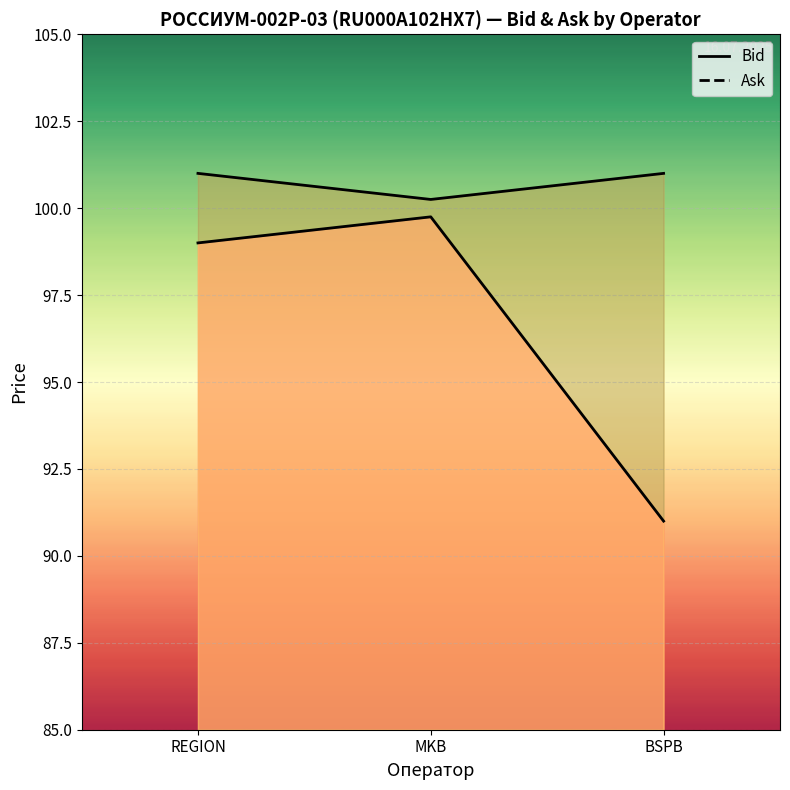

Rank the series by their average value, from highest to lowest.

Ask, Bid